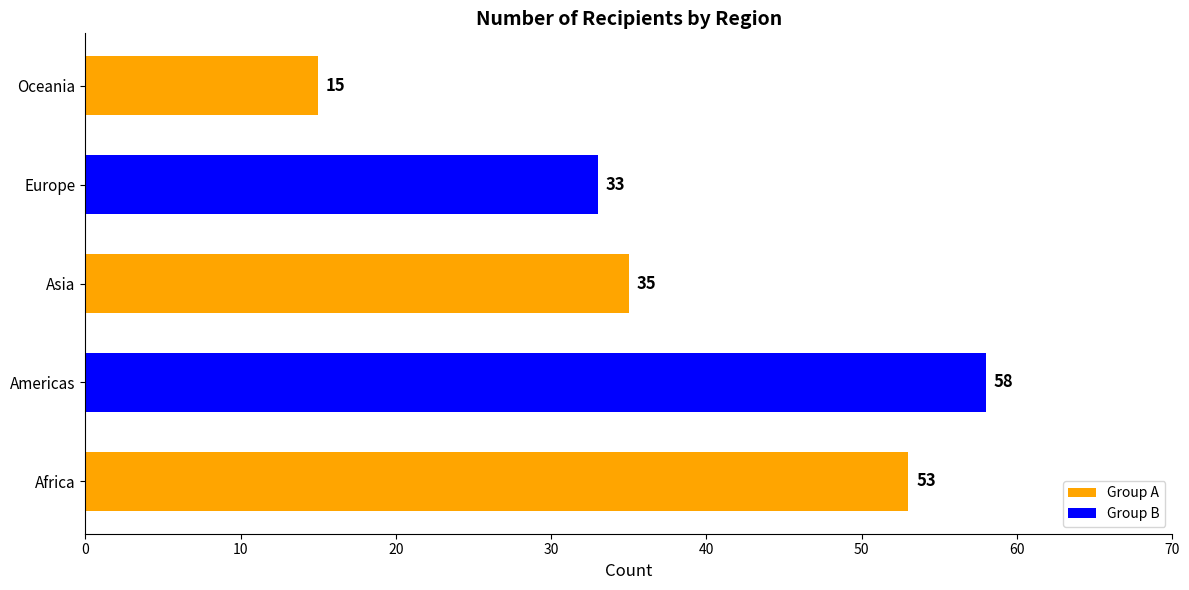

What is the change in value from Asia to Europe?

-2